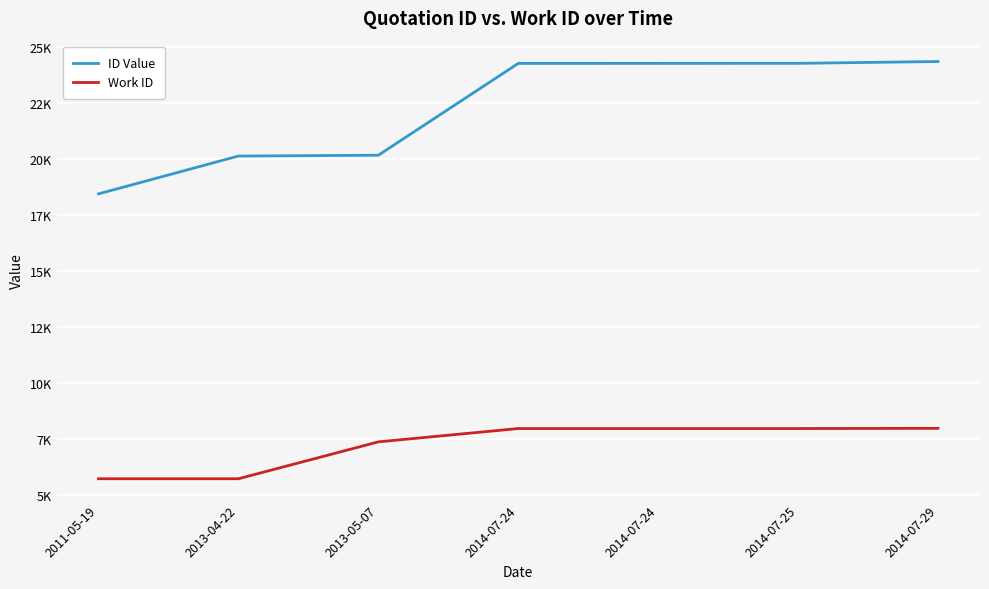

What is the label of the 4th point from the left?

2014-07-24